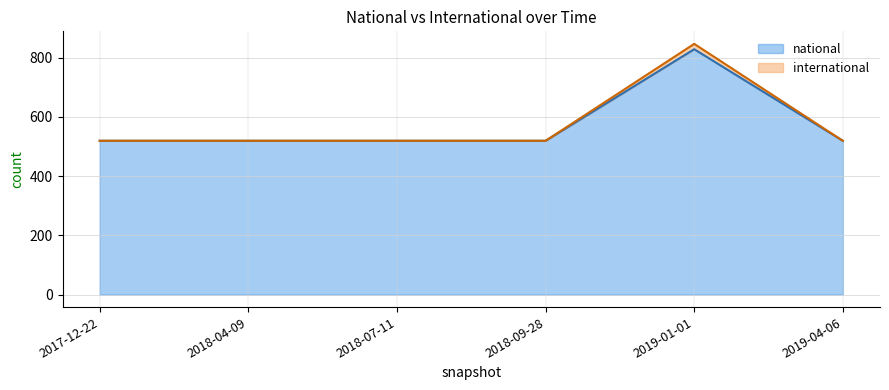

What is the sum of the international values at 2019-04-06 and 2018-04-09?

1038